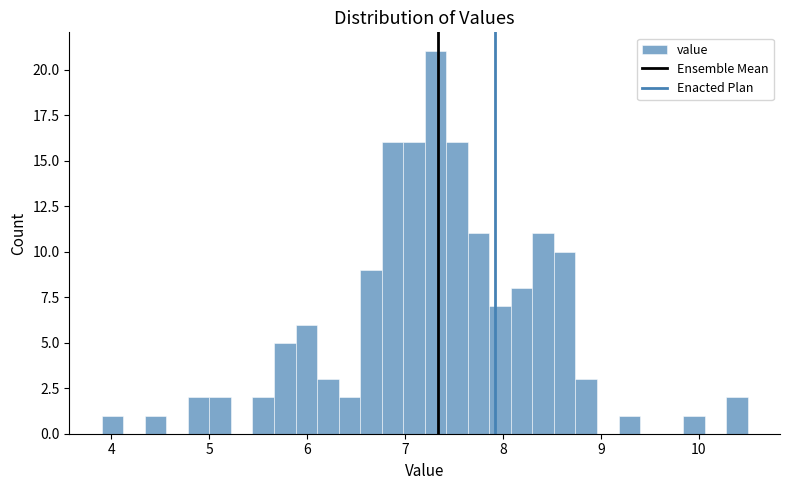

Read against the x-axis, roughly where is the centre of the tallest bar?

7.3